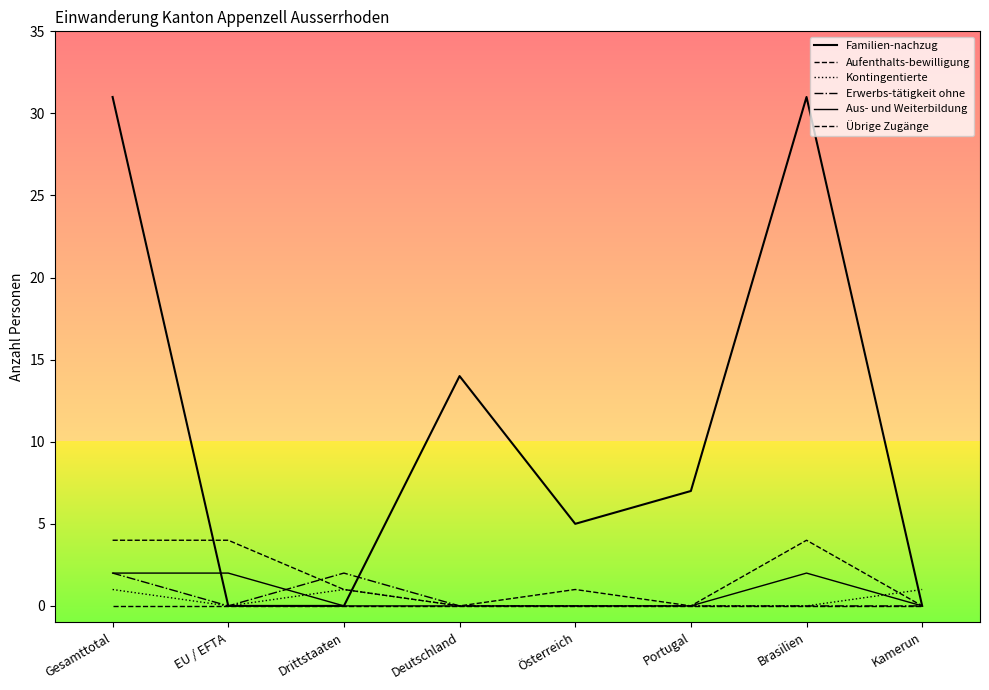

Does the chart display data point markers on the line(s)?

No